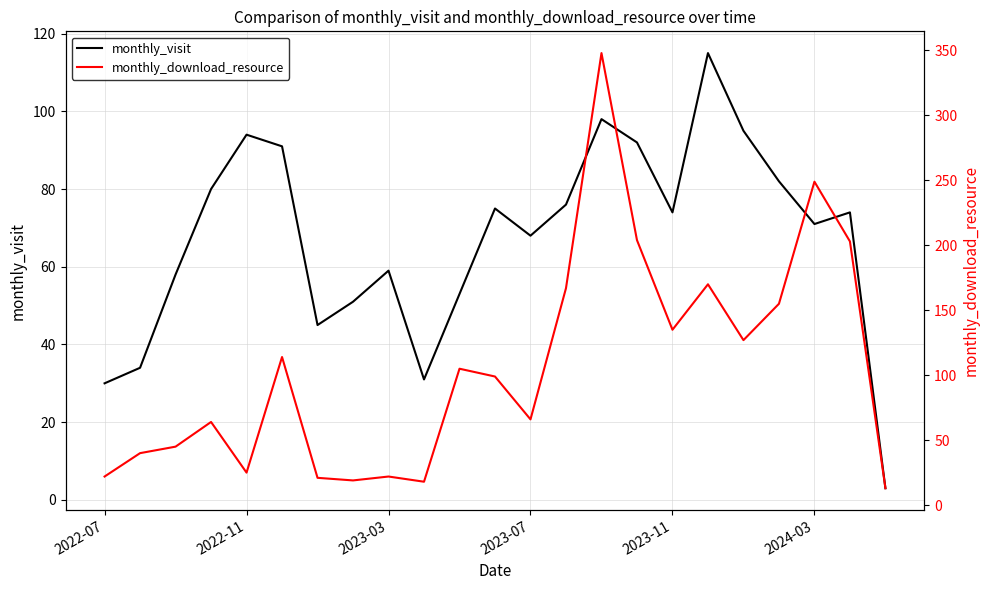

How many values in the monthly_visit series exceed 74?

10